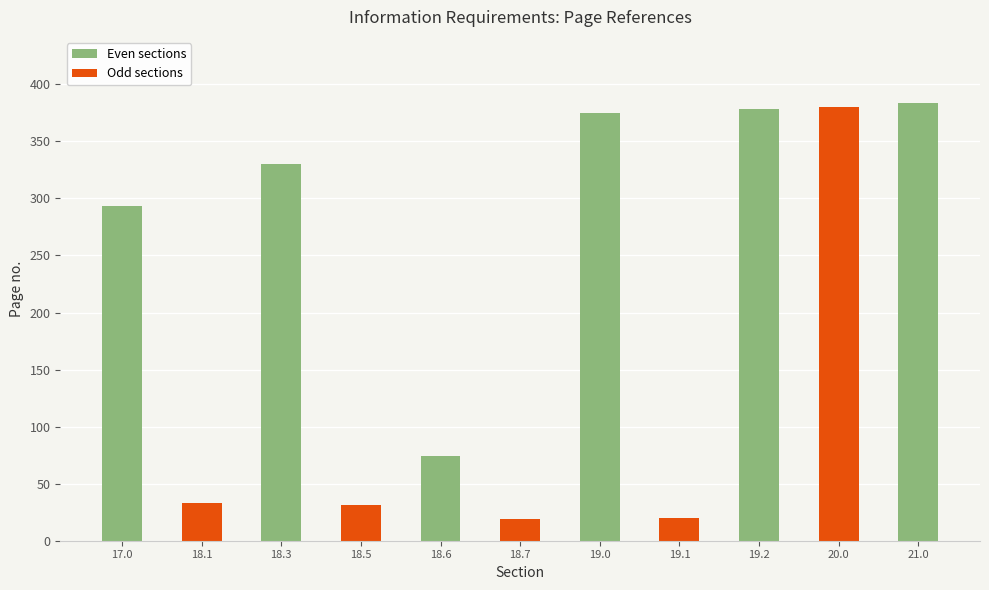

What position from the right is 20.0?

2